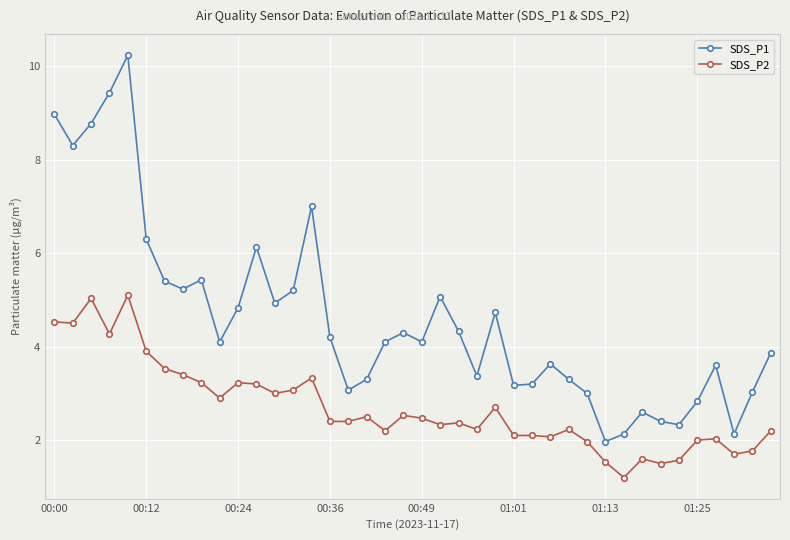

Count the number of data series in this chart.

2